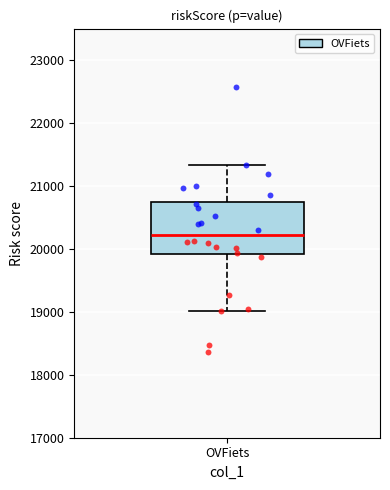

Transcribe this box plot: give where the median line is, the range the box spans, and where the two whiskers end, as read against the y-axis. The values are not printed on the chart, so give them approximately, as read against the axis.

median 20200, box 19900 to 20800, whiskers 19000 to 21300